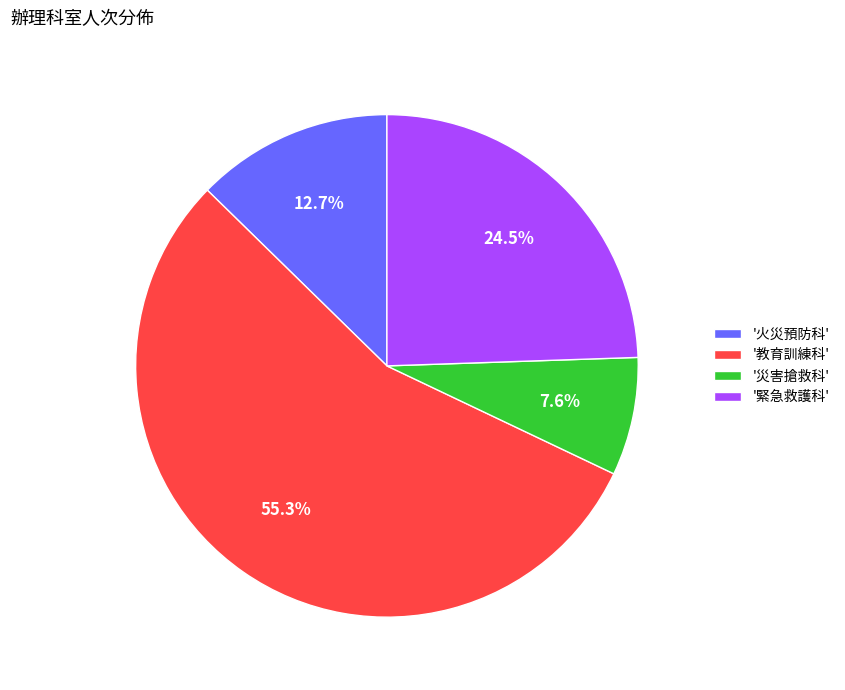

What is the largest slice in the pie chart?

'教育訓練科'